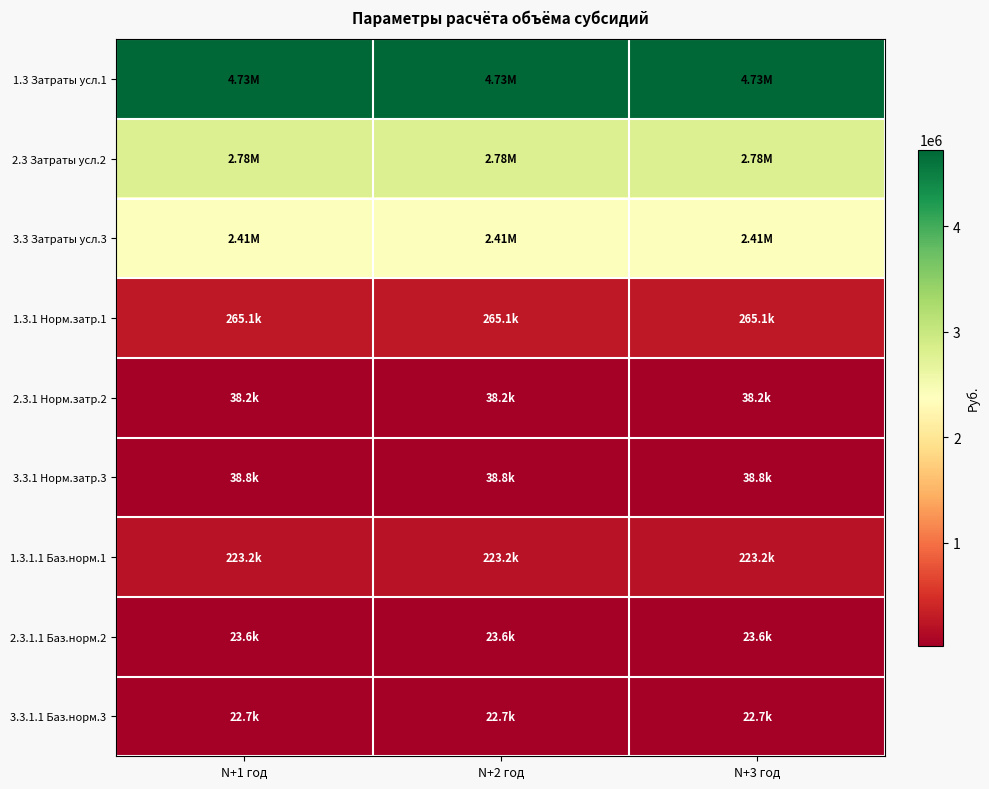

Reading left to right, what are all the values shown in this chart?

1.3 Затраты усл.1: N+1 год=4725343.6	N+2 год=4725343.6	N+3 год=4725343.6
2.3 Затраты усл.2: N+1 год=2780477.5	N+2 год=2780477.5	N+3 год=2780477.5
3.3 Затраты усл.3: N+1 год=2405580.8	N+2 год=2405580.8	N+3 год=2405580.8
1.3.1 Норм.затр.1: N+1 год=265094.6	N+2 год=265094.6	N+3 год=265094.6
2.3.1 Норм.затр.2: N+1 год=38178.9	N+2 год=38178.9	N+3 год=38178.9
3.3.1 Норм.затр.3: N+1 год=38787.7	N+2 год=38787.7	N+3 год=38787.7
1.3.1.1 Баз.норм.1: N+1 год=223224.8	N+2 год=223224.8	N+3 год=223224.8
2.3.1.1 Баз.норм.2: N+1 год=23595.3	N+2 год=23595.3	N+3 год=23595.3
3.3.1.1 Баз.норм.3: N+1 год=22675.4	N+2 год=22675.4	N+3 год=22675.4